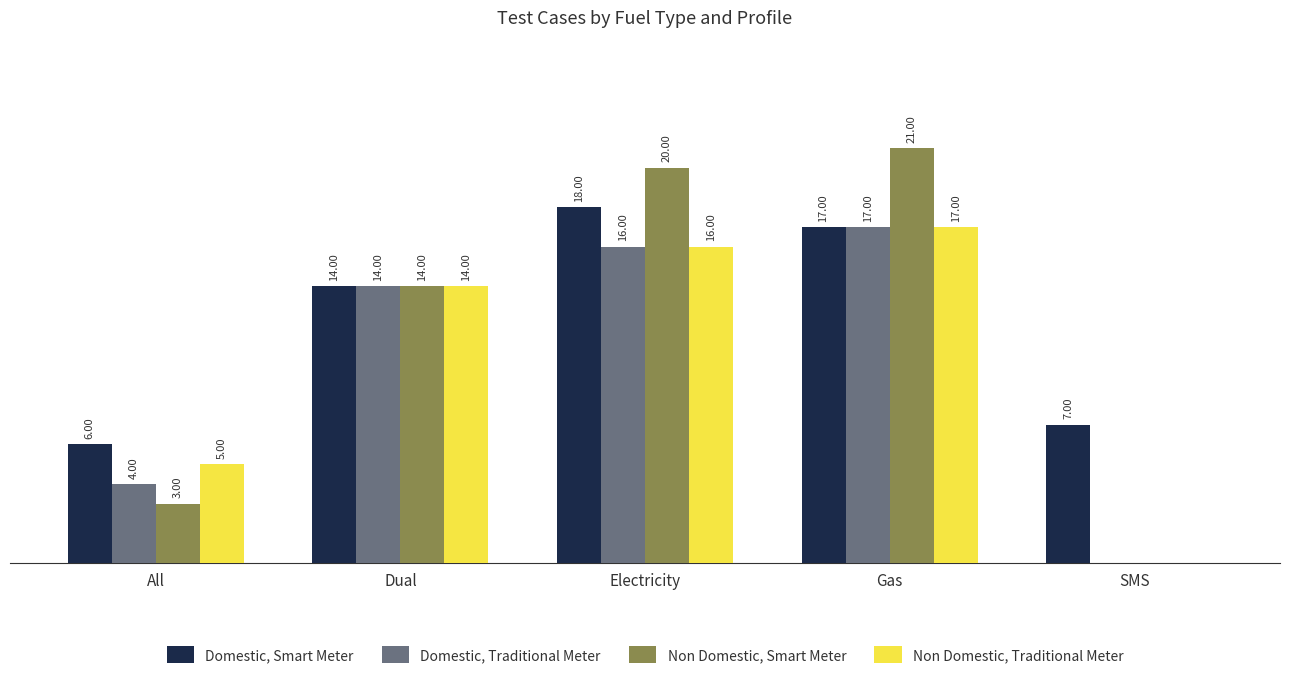

Is the value of Domestic, Traditional Meter at All greater than the value of Domestic, Smart Meter at Gas?

No